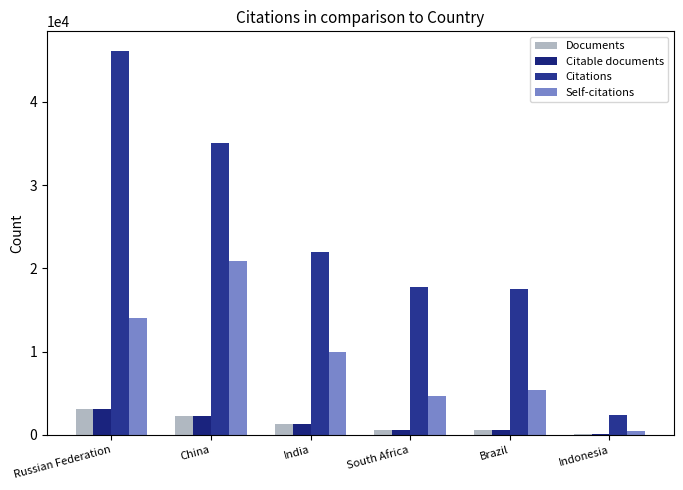

What is the sum of the Self-citations values at Indonesia and Russian Federation?

14406